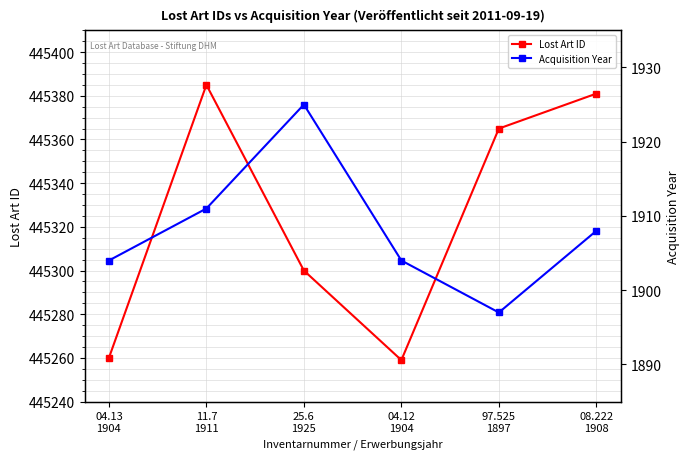

At which category does Acquisition Year reach its first local valley?

97.525
1897